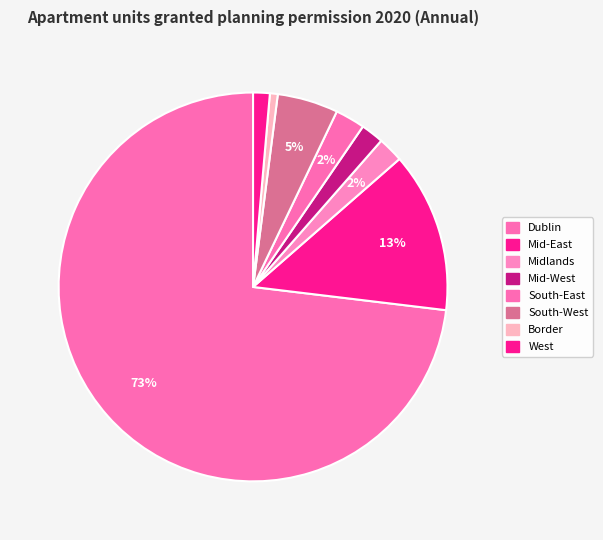

What is the change in value from Dublin to Mid-West?

-17558